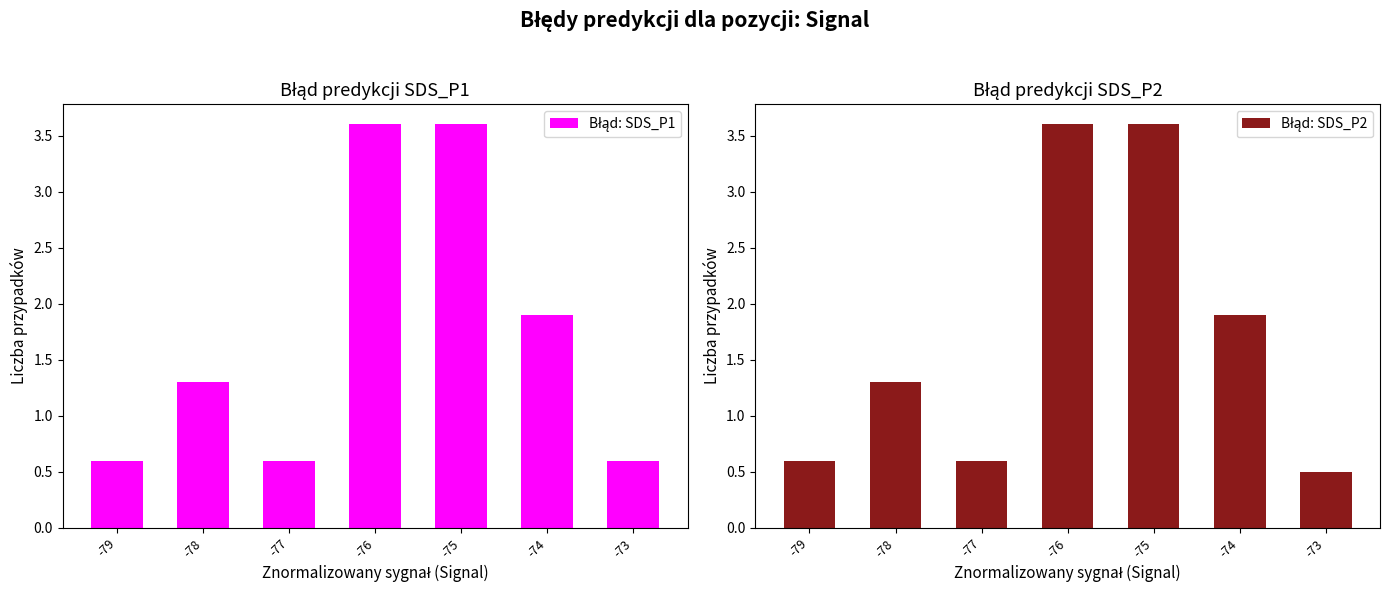

What is the value of the Błąd: SDS_P2 bar at the 3rd from the left?

0.6